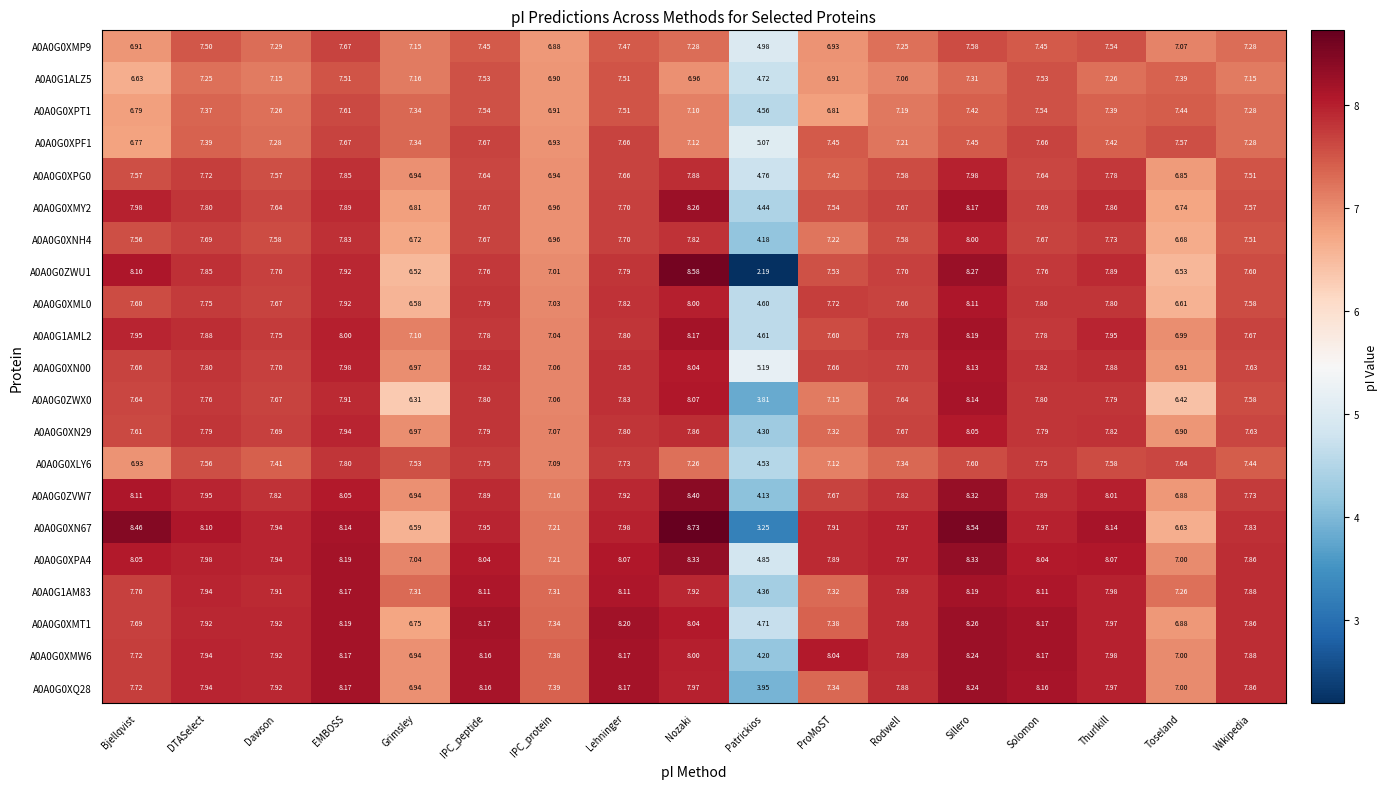

How many distinct data groups are displayed?

21